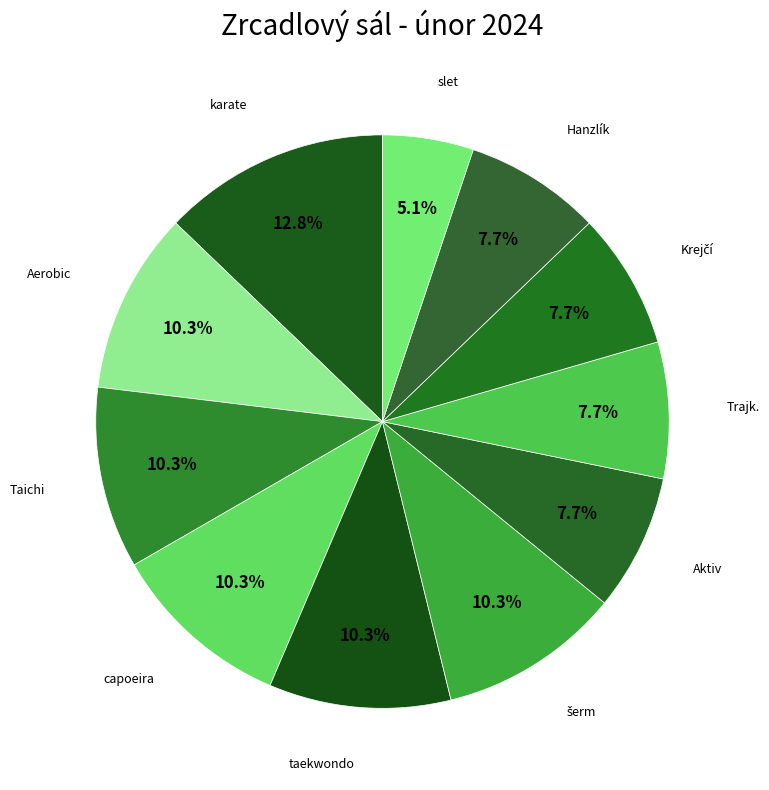

Which category has the smallest portion of the pie?

slet